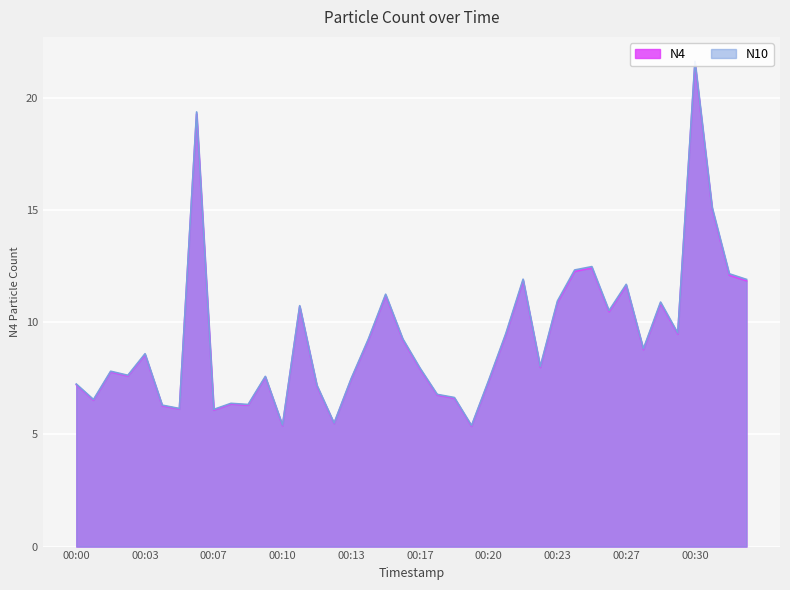

How many data points in N4 are less than 8?

20